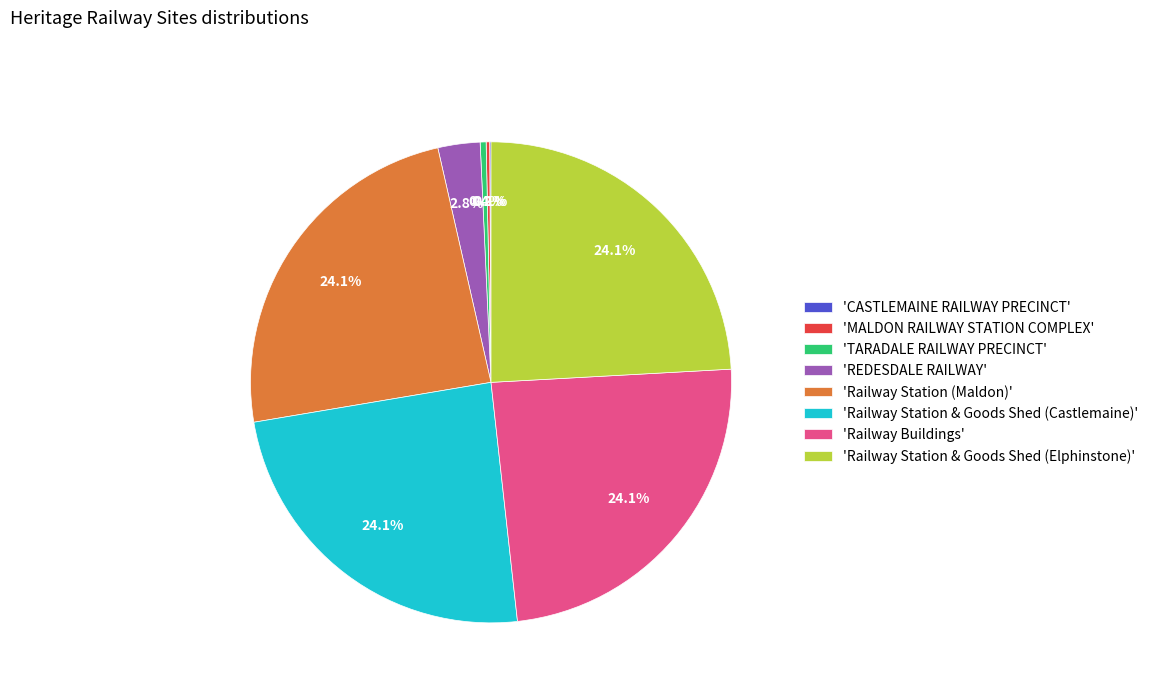

Is there a majority slice in this chart?

No